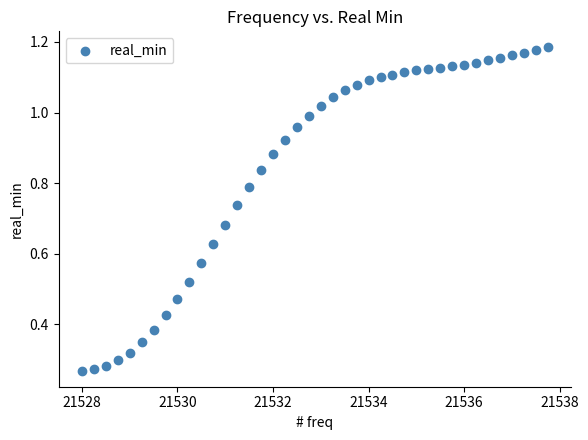

What is the range of X values (max minus min)?

9.8